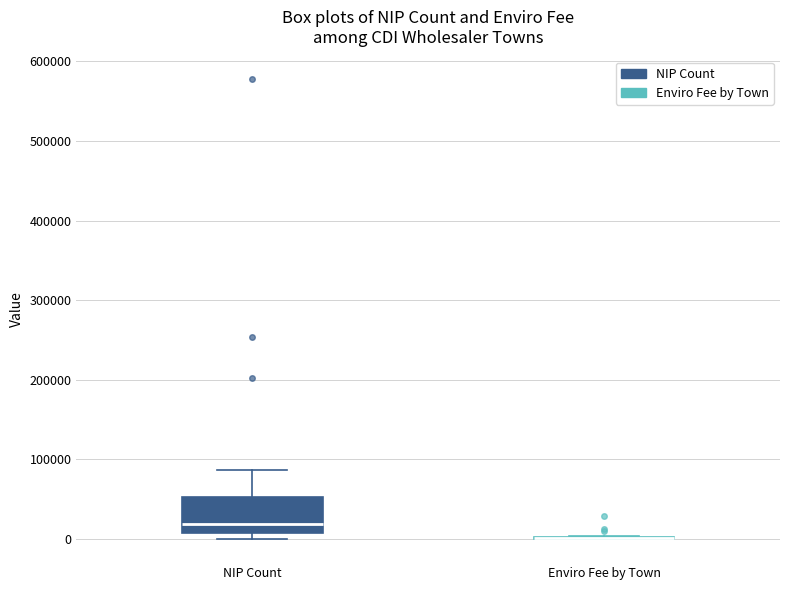

Reading left to right, read every box against the y-axis: the position of its median line, the range the box covers, and the ends of its whiskers. The values are not printed on the chart, so give them approximately, as read against the axis.

NIP Count: median 20000, box 10000 to 50000, whiskers 0 to 90000
Enviro Fee by Town: box collapsed to a line at 0, whiskers 0 to 0